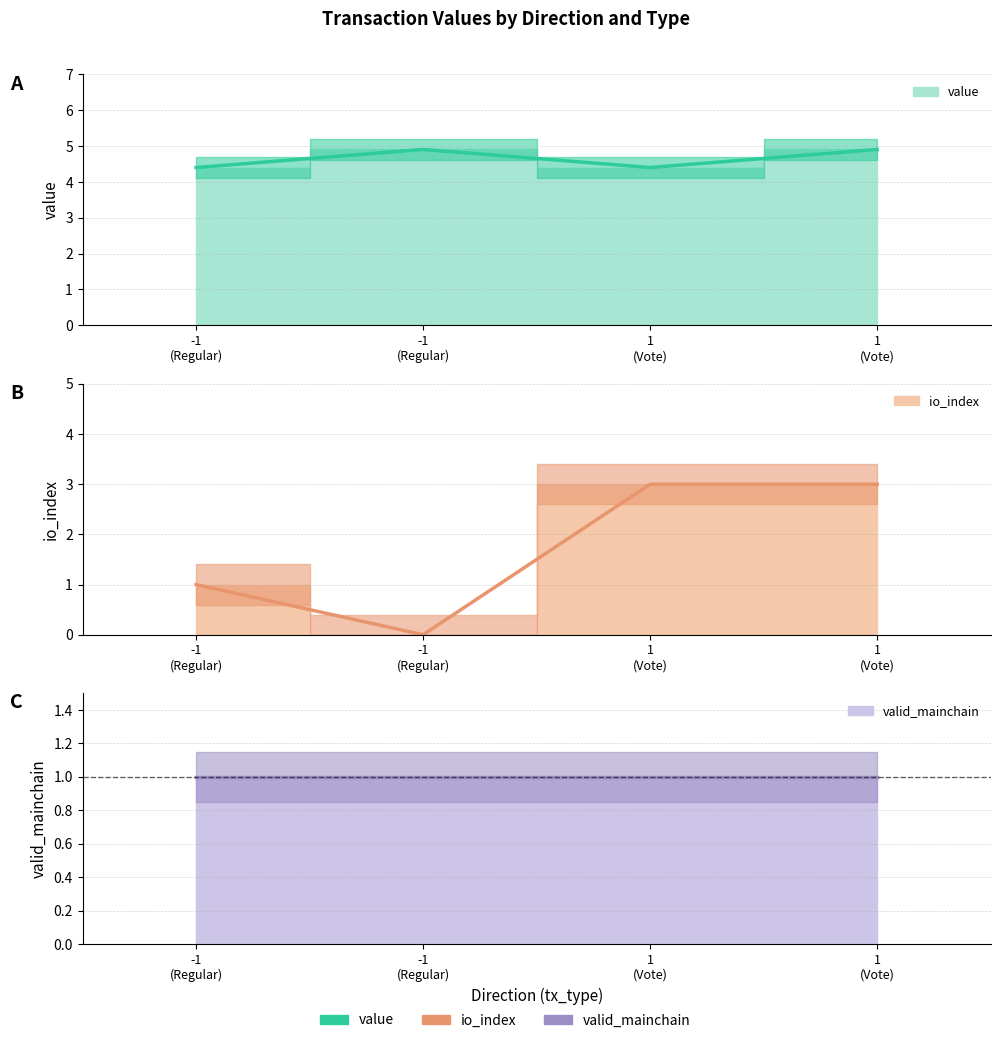

True or false: io_index has more than 1 interior local peaks.

False